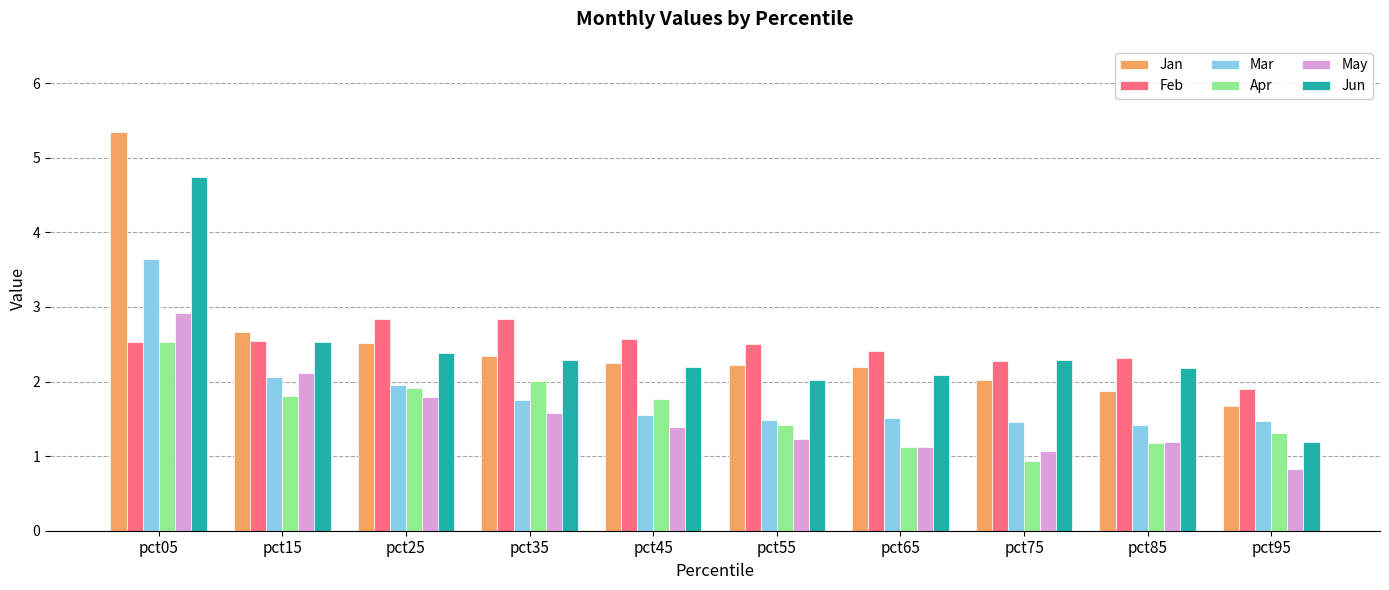

What is the difference between the highest and lowest values at pct95?

1.1